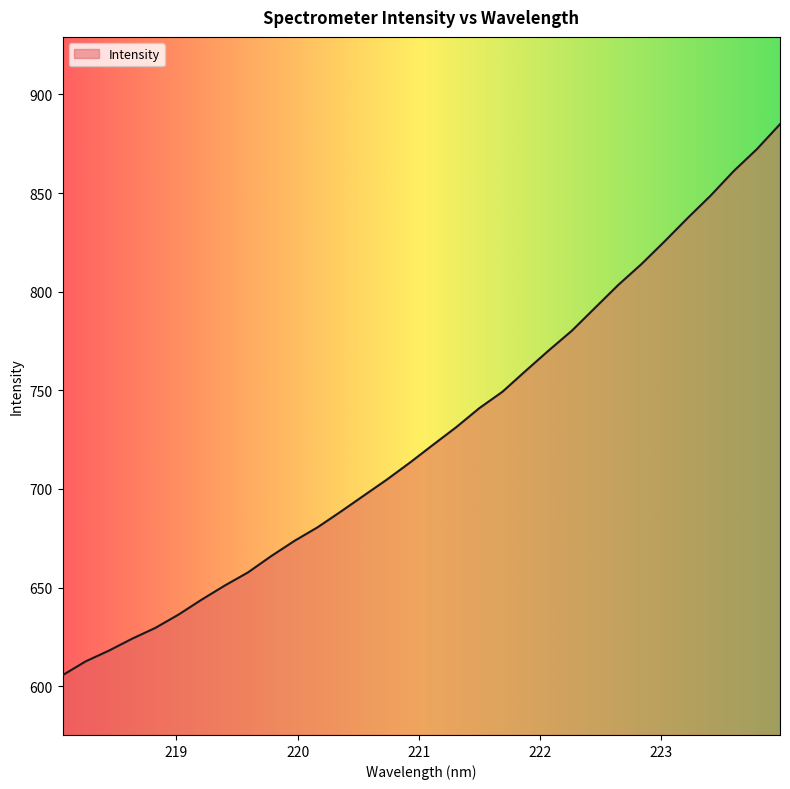

What is the greatest value displayed?

884.9